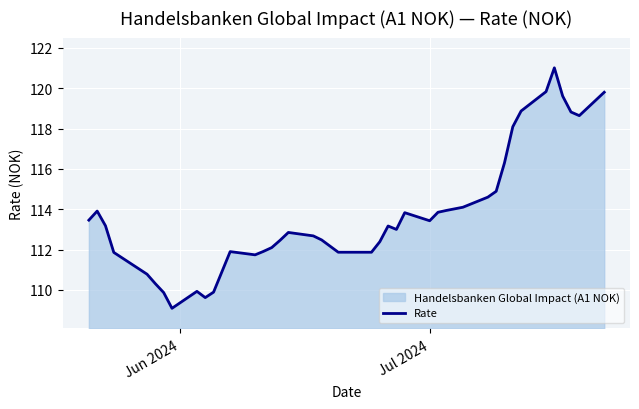

What is the difference between the maximum and minimum values?

11.9